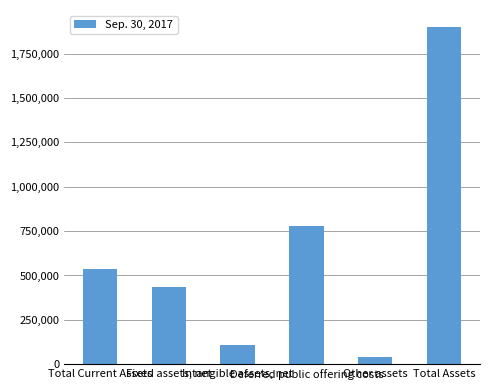

At which category does the chart reach its peak across all series?

Total Assets